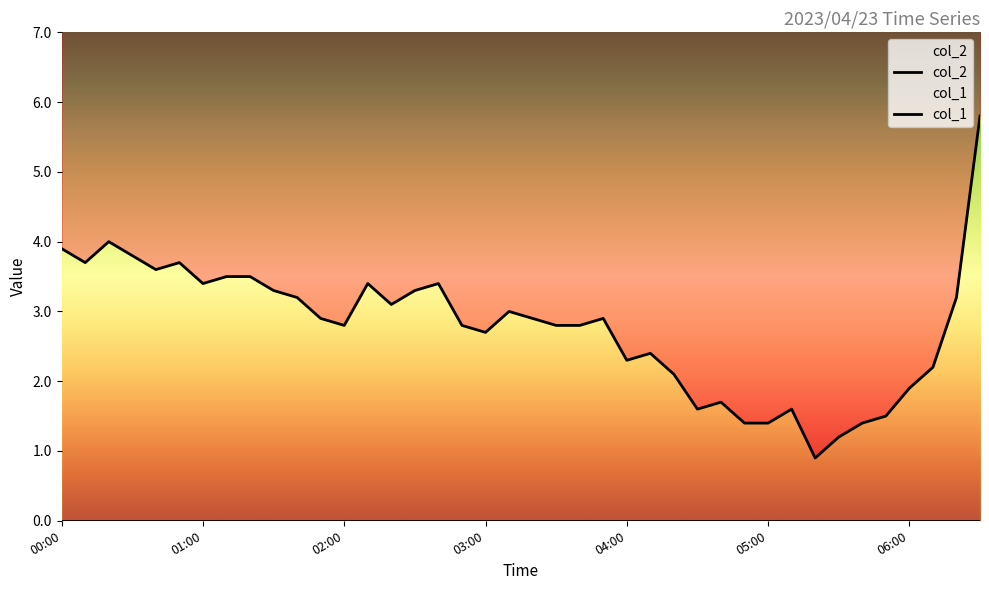

At which label is col_1 closest to 0?

00:00